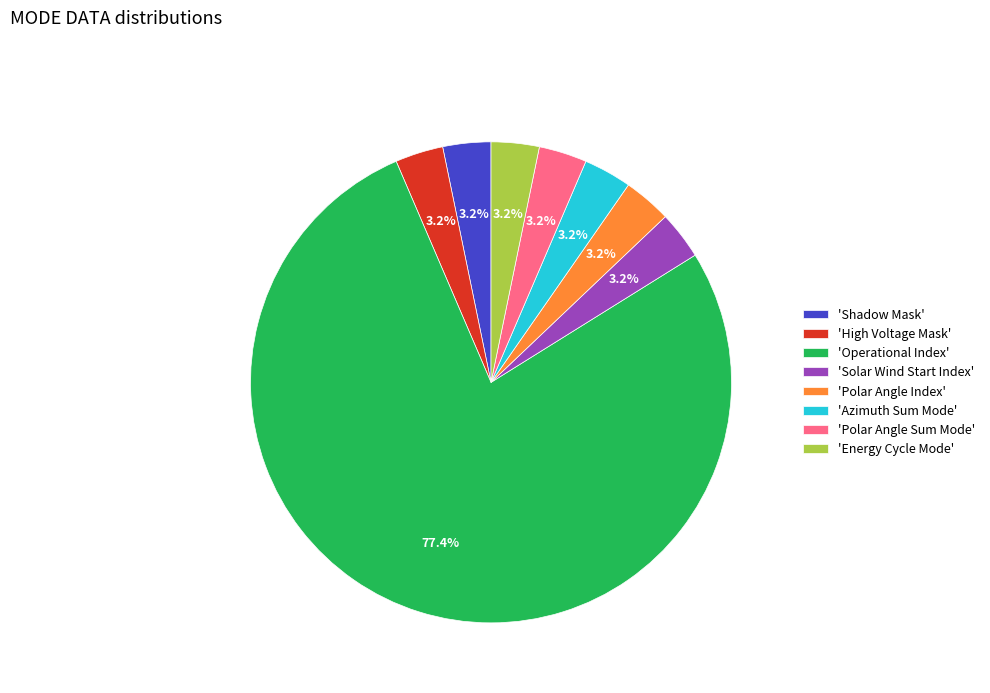

What is the ratio of the value at 'Polar Angle Sum Mode' to the value at 'Shadow Mask'?

1.0